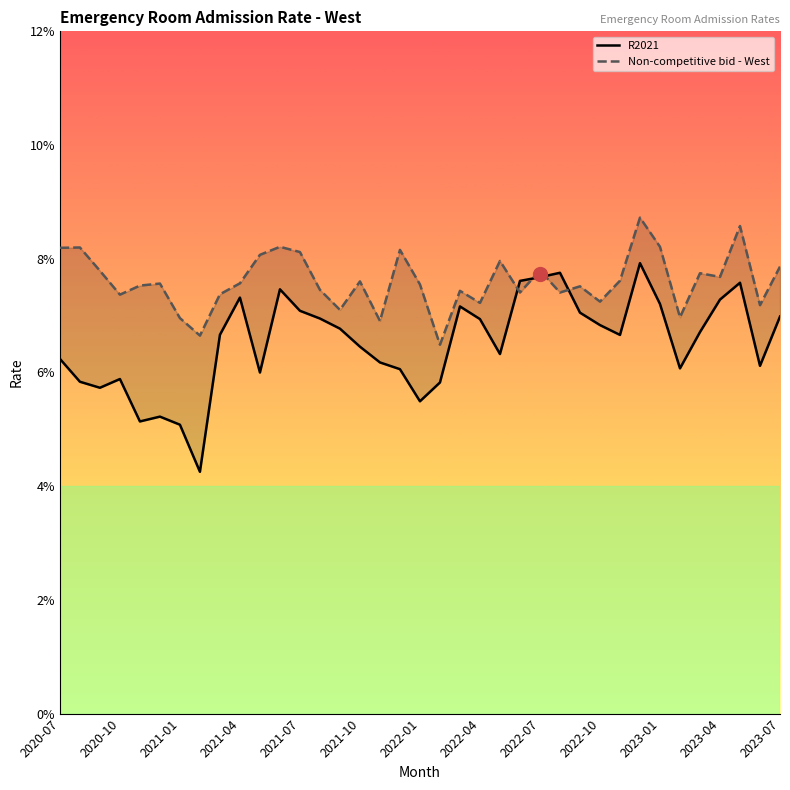

List the series in order of their peak value, lowest first.

R2021, Non-competitive bid - West